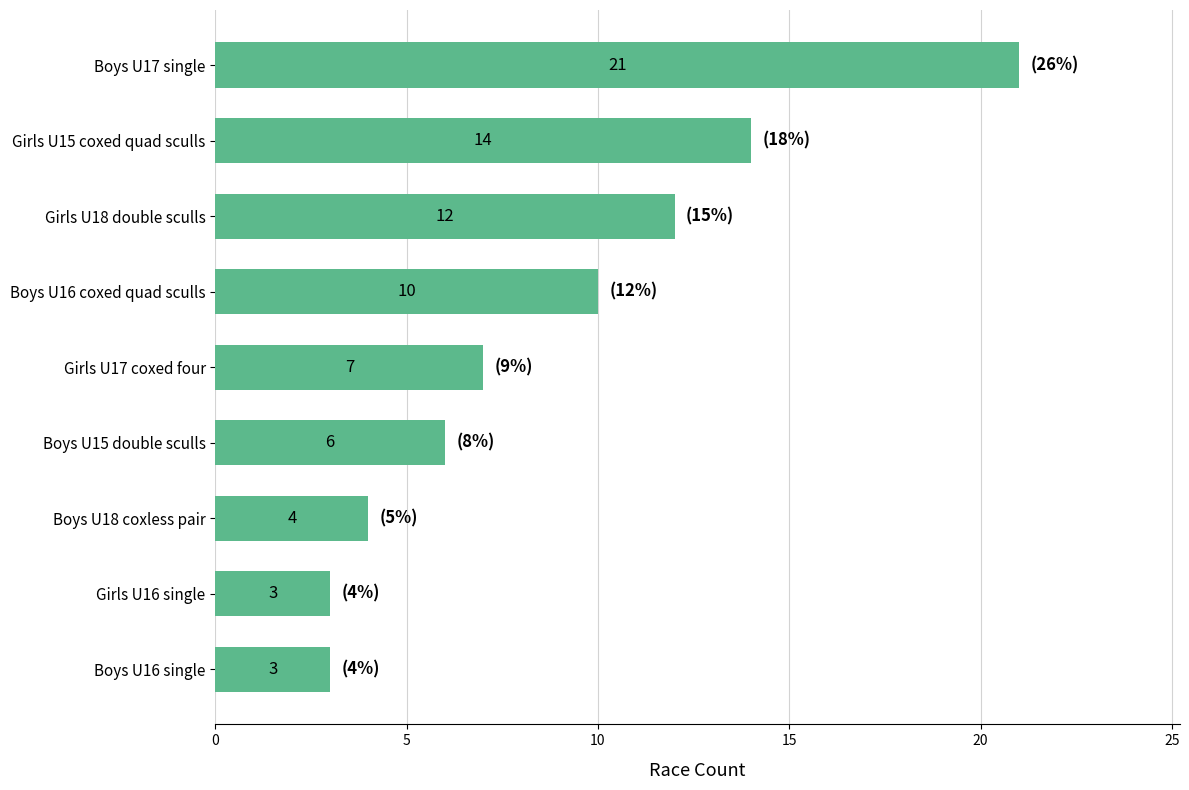

Which category has the highest value across all series?

Boys U17 single